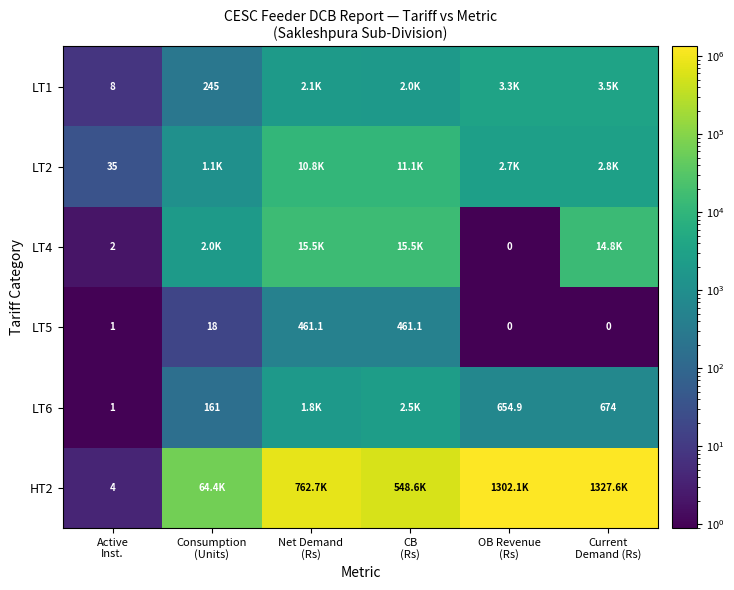

What is the spread (max minus min) of values at Active
Inst.?

34.0